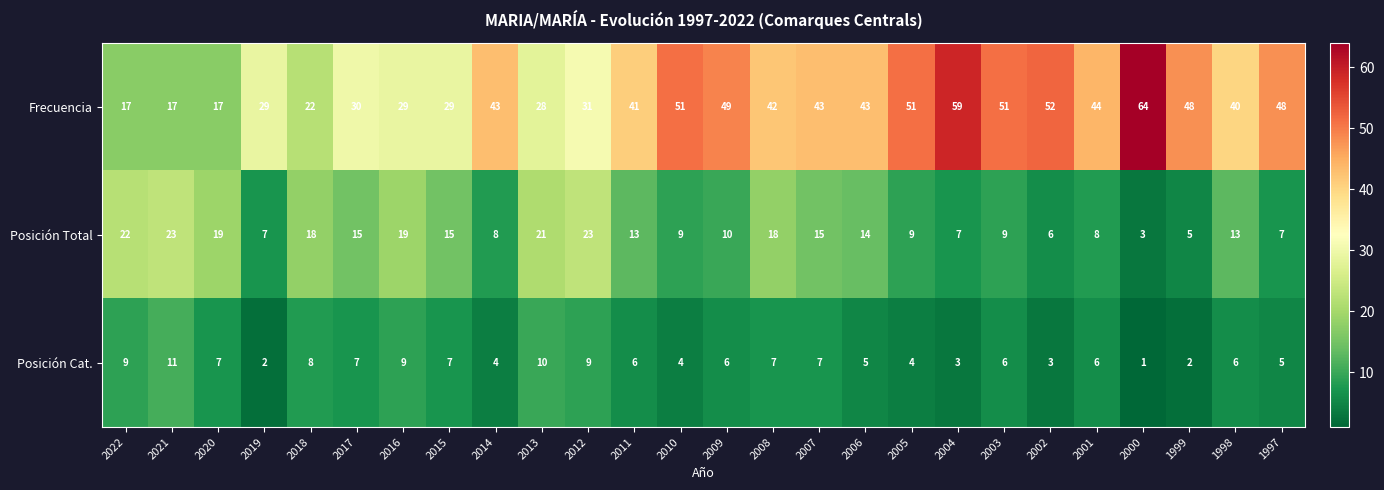

Which label corresponds to the largest value in the chart?

2000